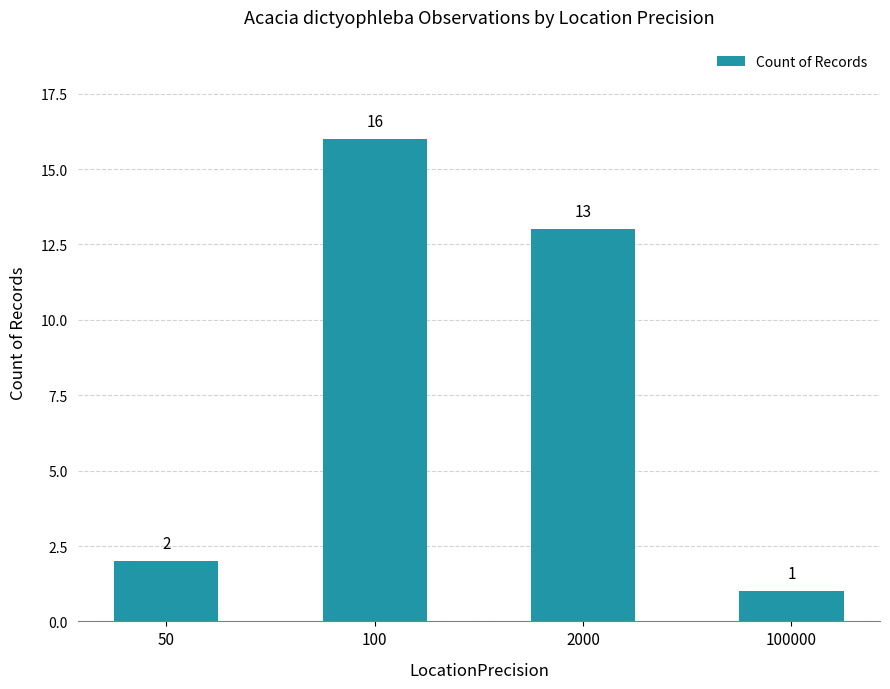

What is the sum of all values?

32